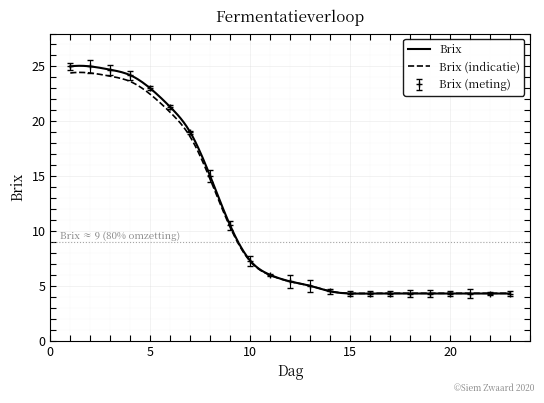

Which label corresponds to the largest value in the chart?

1